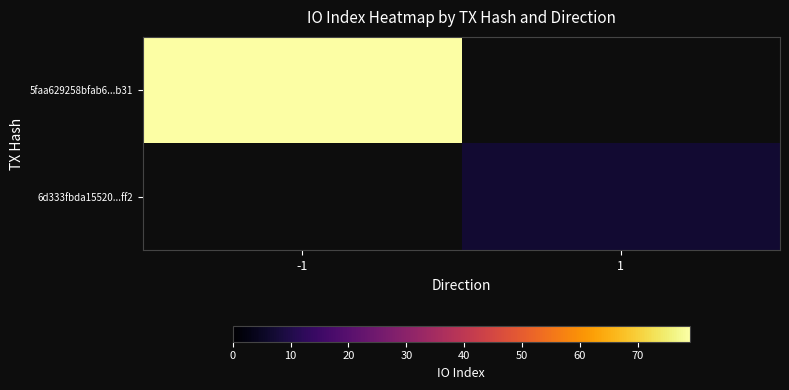

Rank the series at -1 from highest to lowest value.

5faa629258bfab6...b31, 6d333fbda15520...ff2